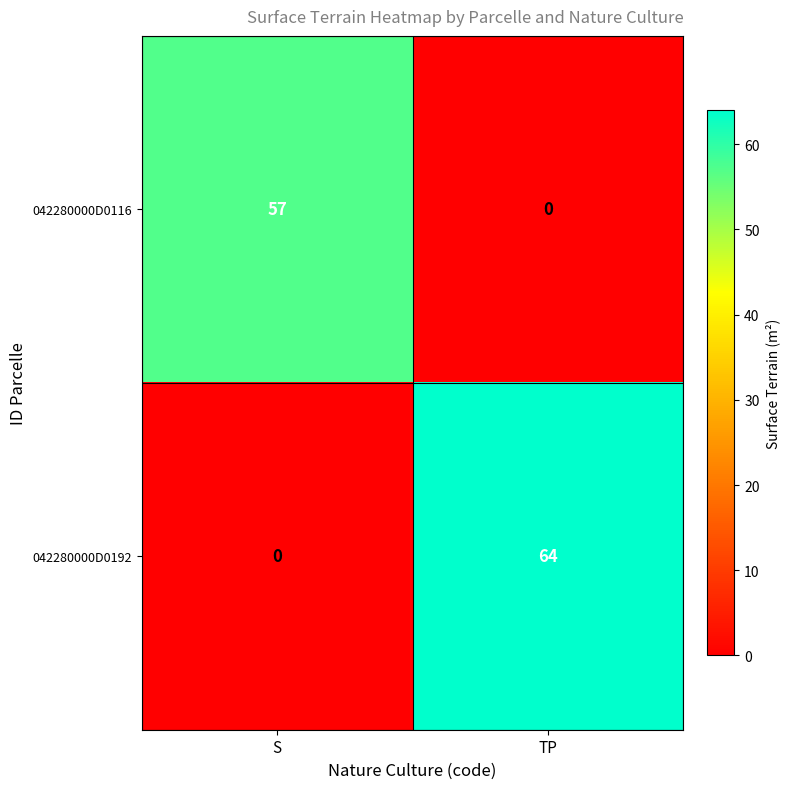

True or false: 042280000D0192 has a value of 0 at S.

True